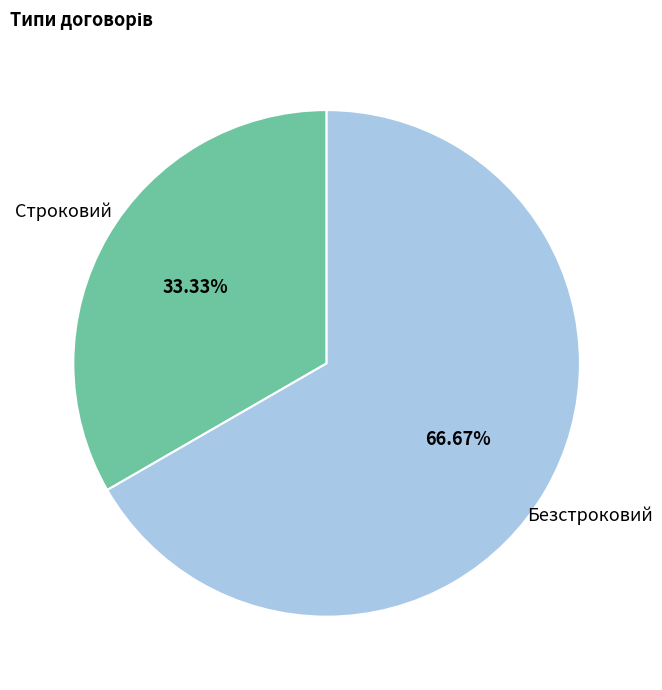

Which category has the biggest portion of the pie?

Безстроковий